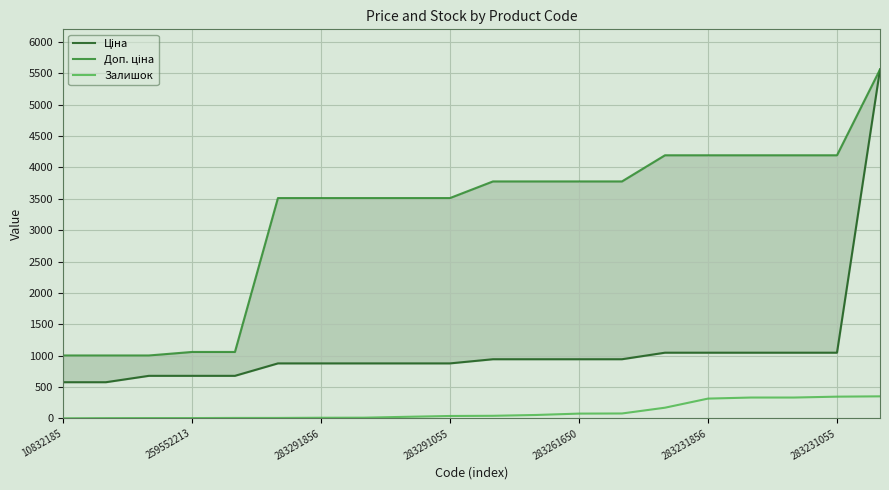

Rank the series at 283261650 from highest to lowest value.

Доп. ціна, Ціна, Залишок